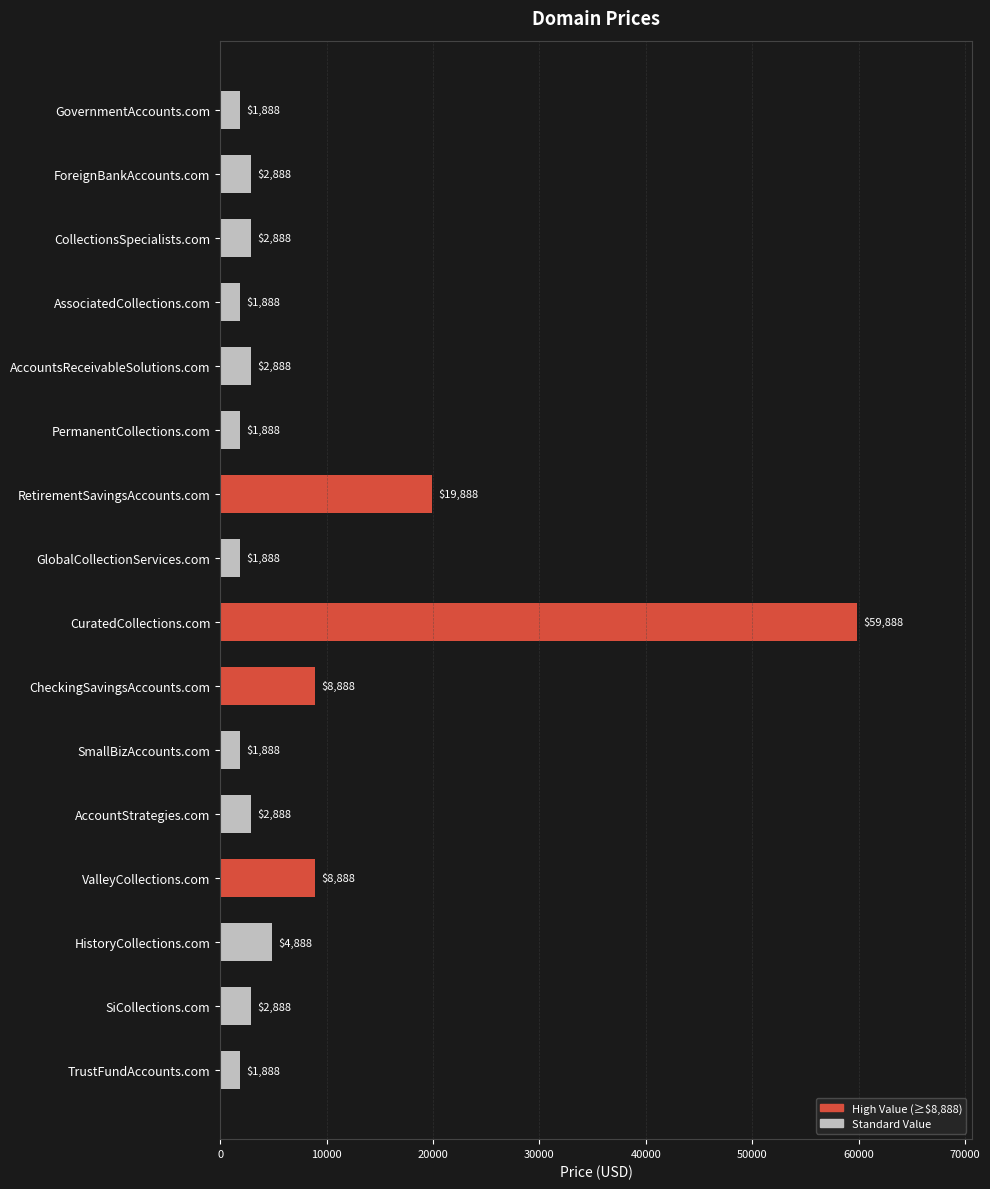

Is it true that the value at TrustFundAccounts.com is 1888?

True